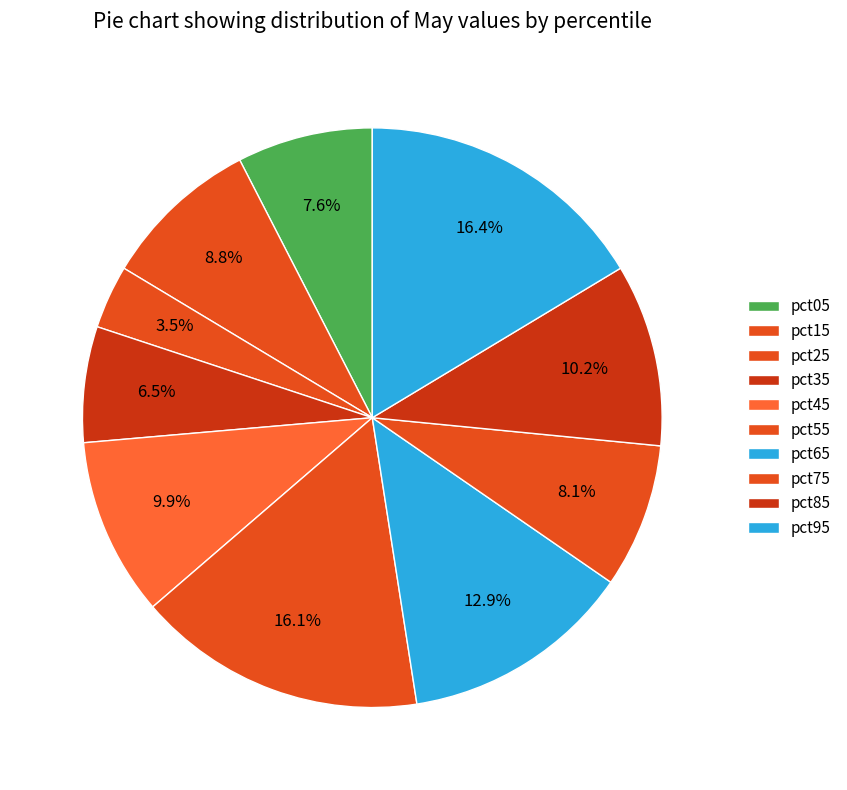

What portion of the pie excludes pct55?

83.9%